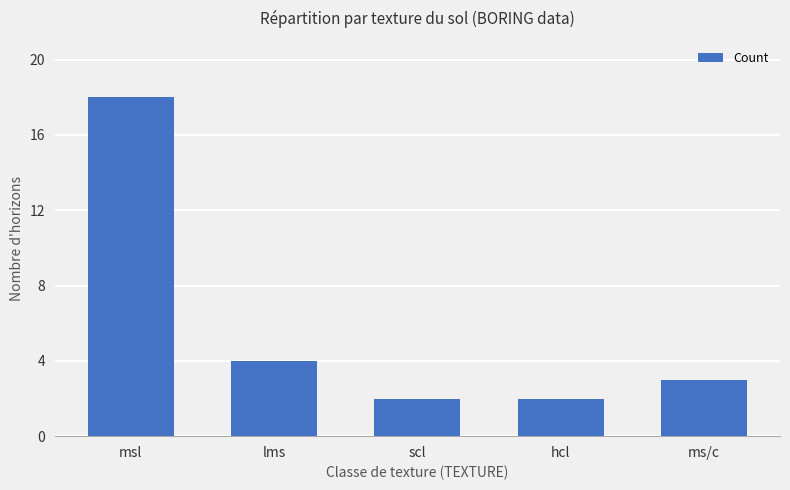

Is it true that the value at scl is 2?

True